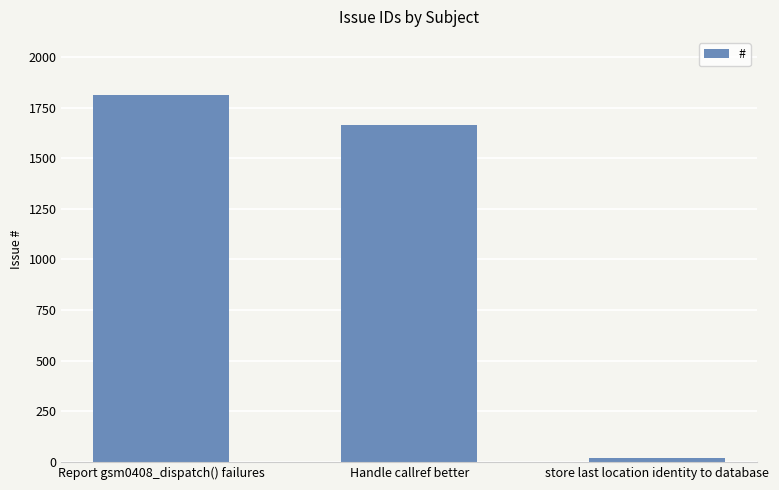

Where is the data nearest to the value 915?

Handle callref better